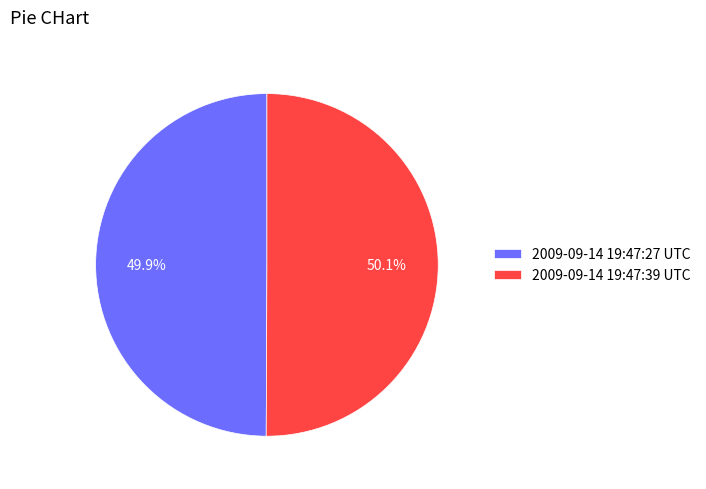

To the nearest percent, what is the combined percentage of 2009-09-14 19:47:39 UTC and 2009-09-14 19:47:27 UTC?

100%